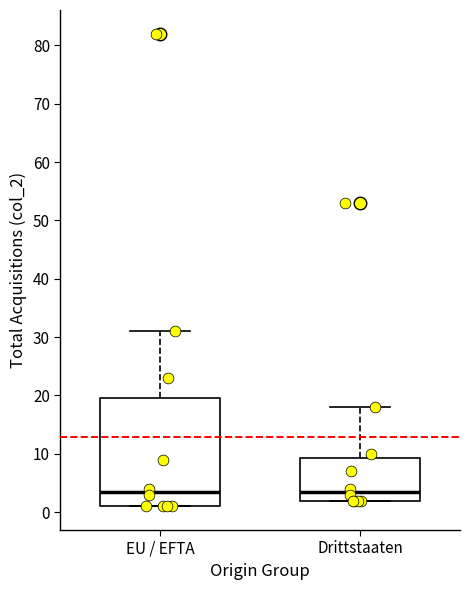

Where is the lower edge of the box for EU / EFTA on the y-axis? The values are not printed on the chart, so give them approximately, as read against the axis.

1